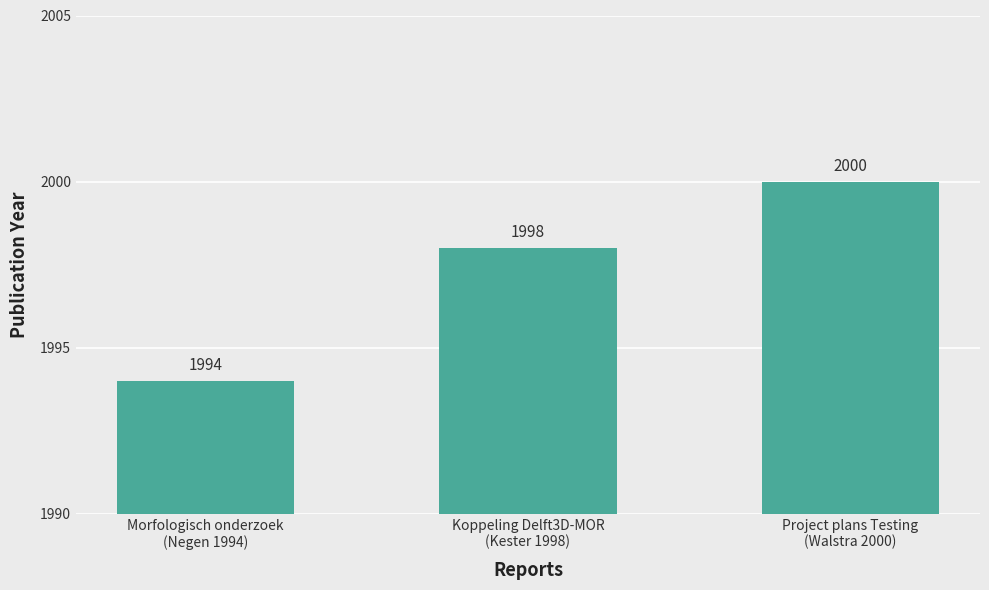

How many categories are shown in the chart?

3